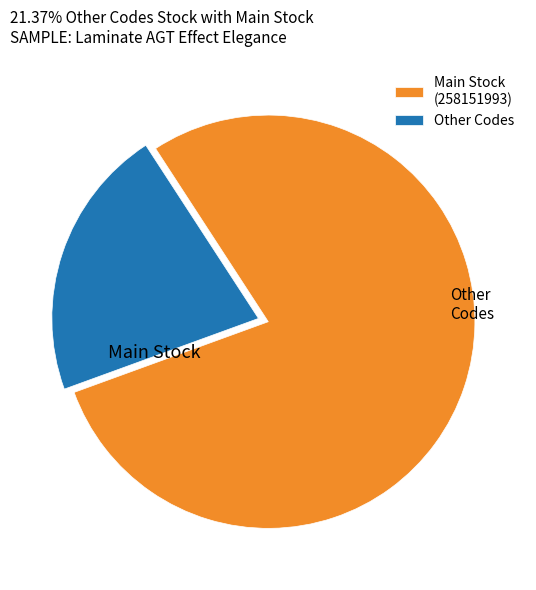

Does any single category account for the majority?

Yes